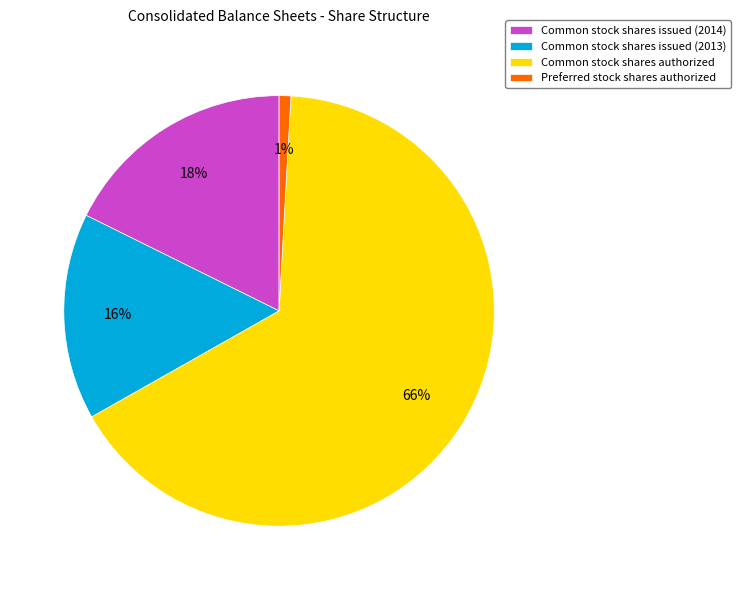

To the nearest percent, what is the difference between the Preferred stock shares authorized and Common stock shares issued (2014) slice percentages?

17%